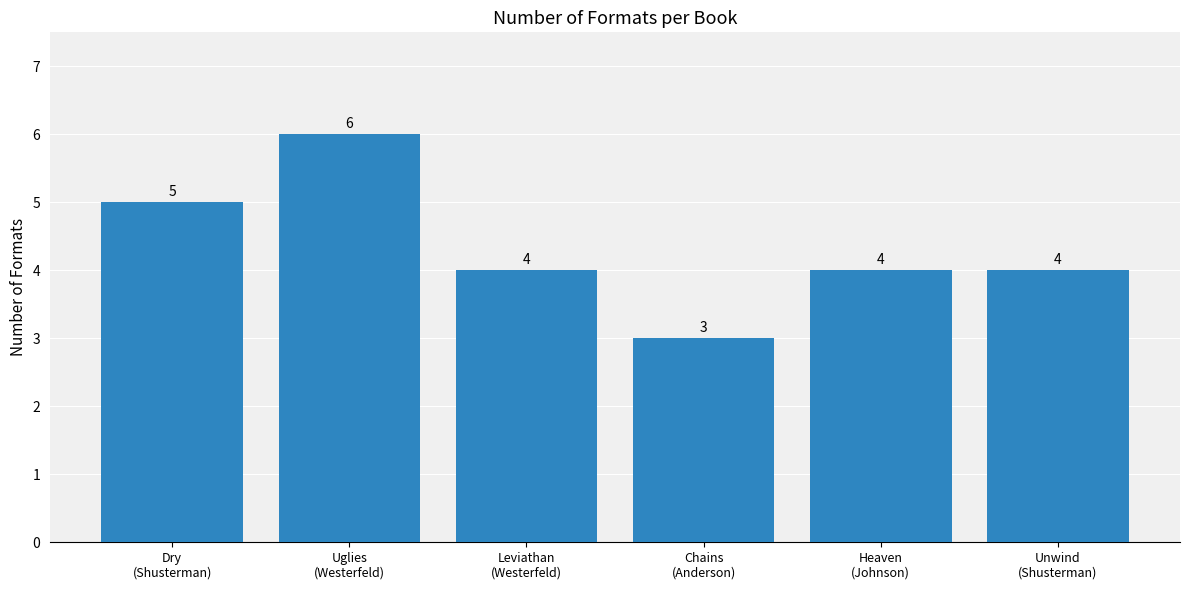

Count the values in the range 4 to 5.

4